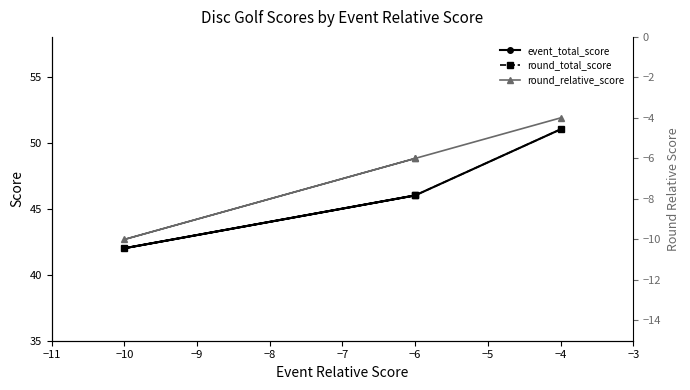

True or false: round_total_score and round_relative_score intersect in this chart.

False